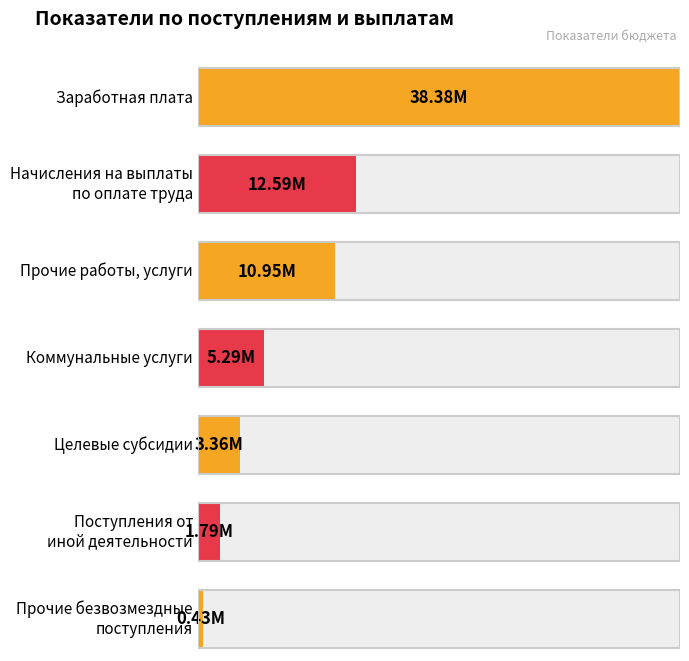

What is the difference between the maximum and minimum values?

37949161.7